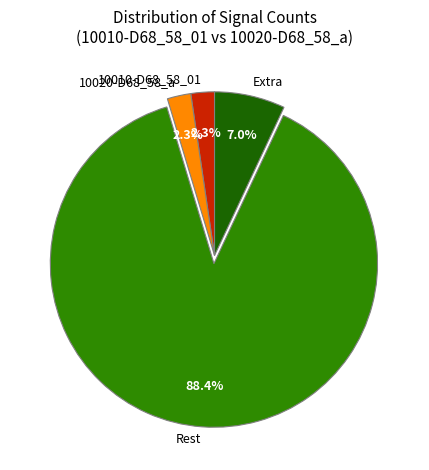

Which slice is the largest?

Rest